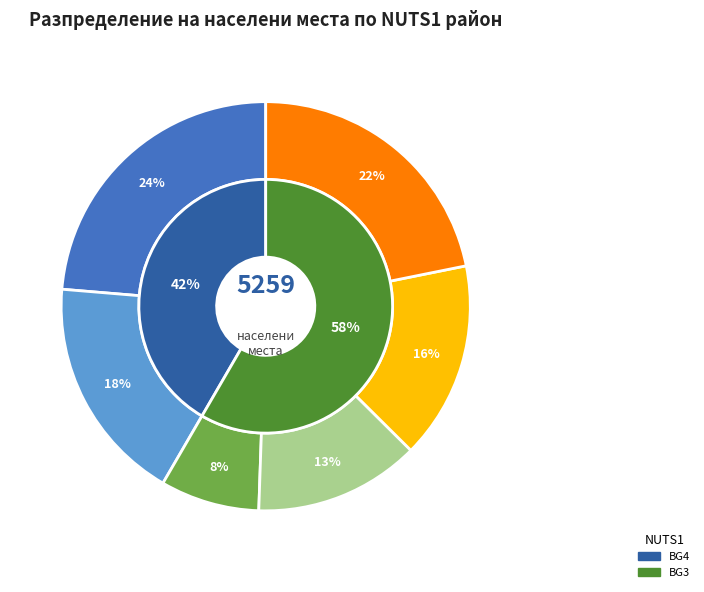

Is there any slice that represents more than half of the pie?

No